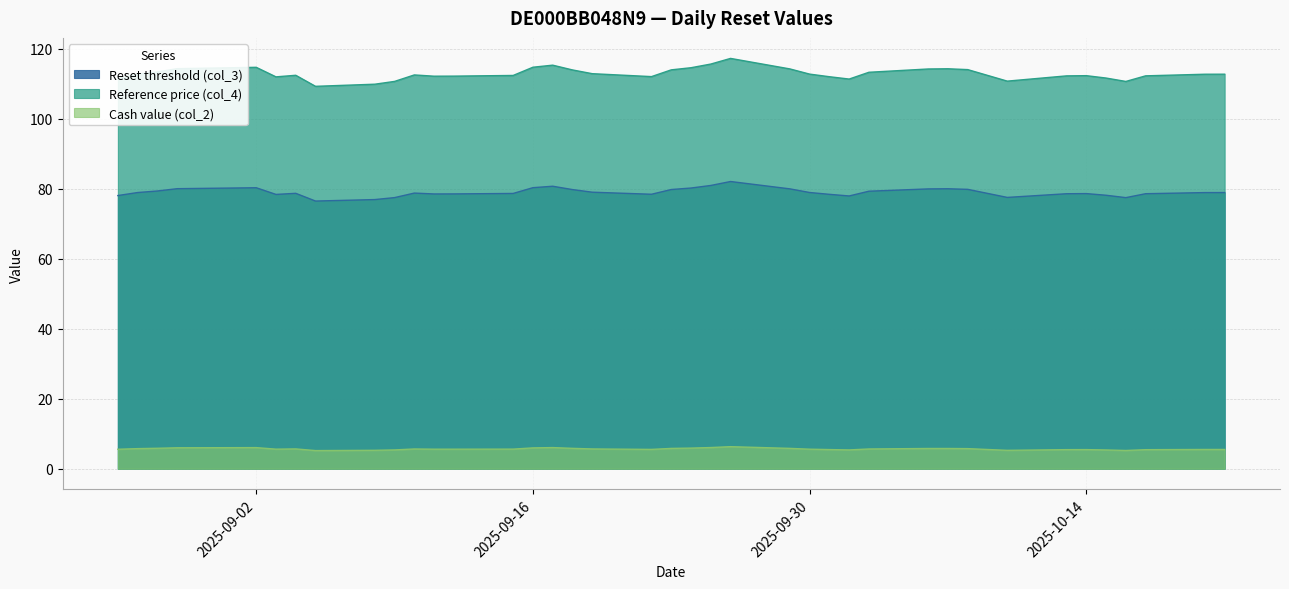

Rank the series by their average value, from highest to lowest.

Reference price (col_4), Reset threshold (col_3), Cash value (col_2)